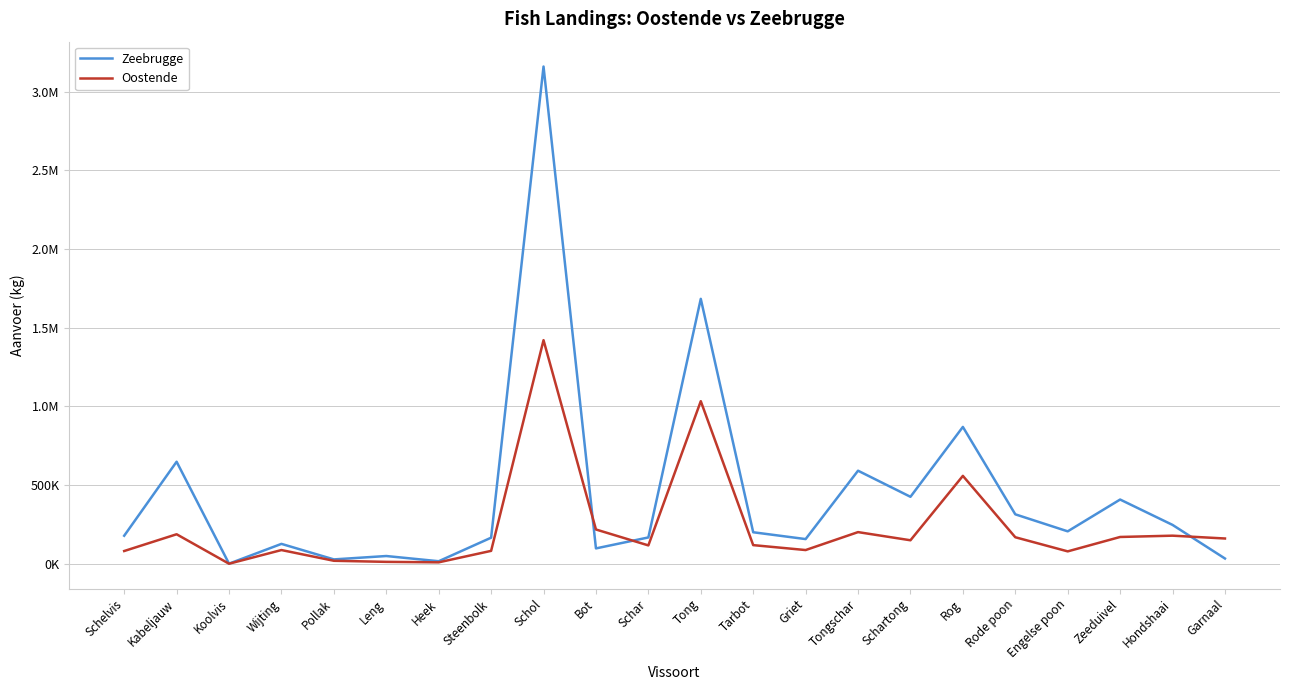

What are all the series names shown in the legend?

Zeebrugge, Oostende